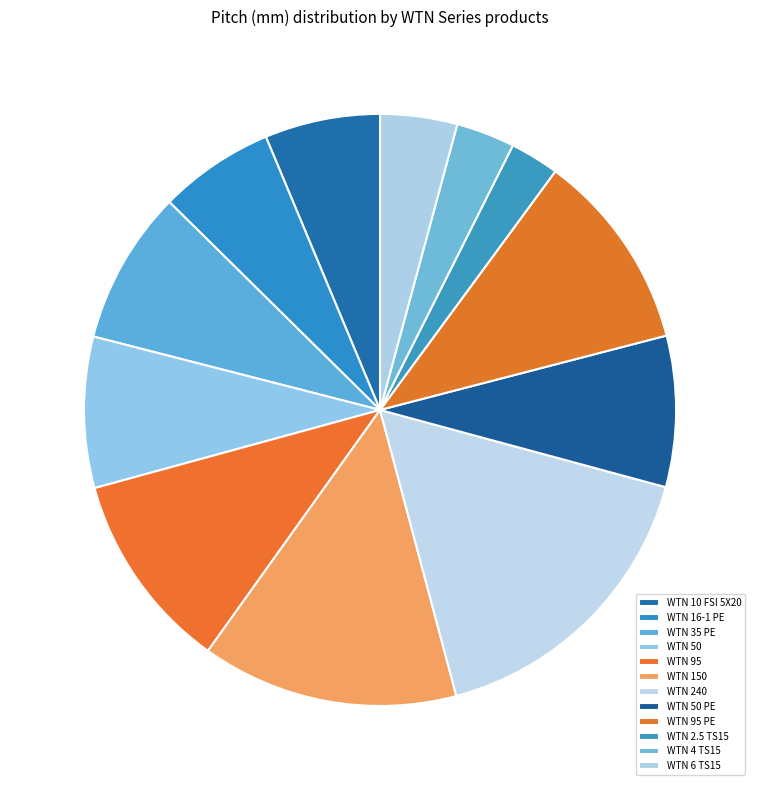

How many segments does this pie chart have?

12